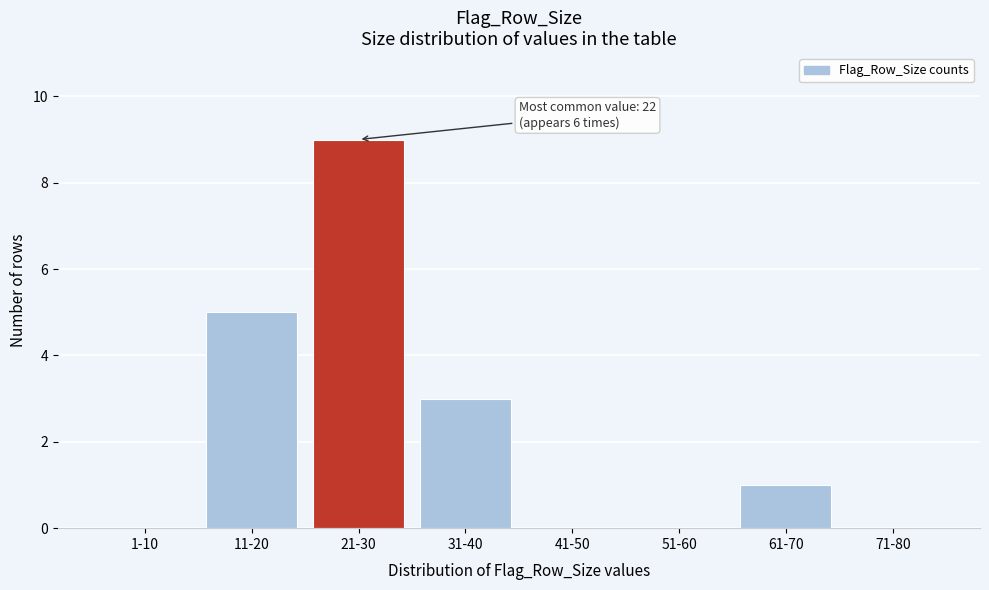

Reading left to right, list all the values displayed in this chart.

1-10=0	11-20=5	21-30=9	31-40=3	41-50=0	51-60=0	61-70=1	71-80=0